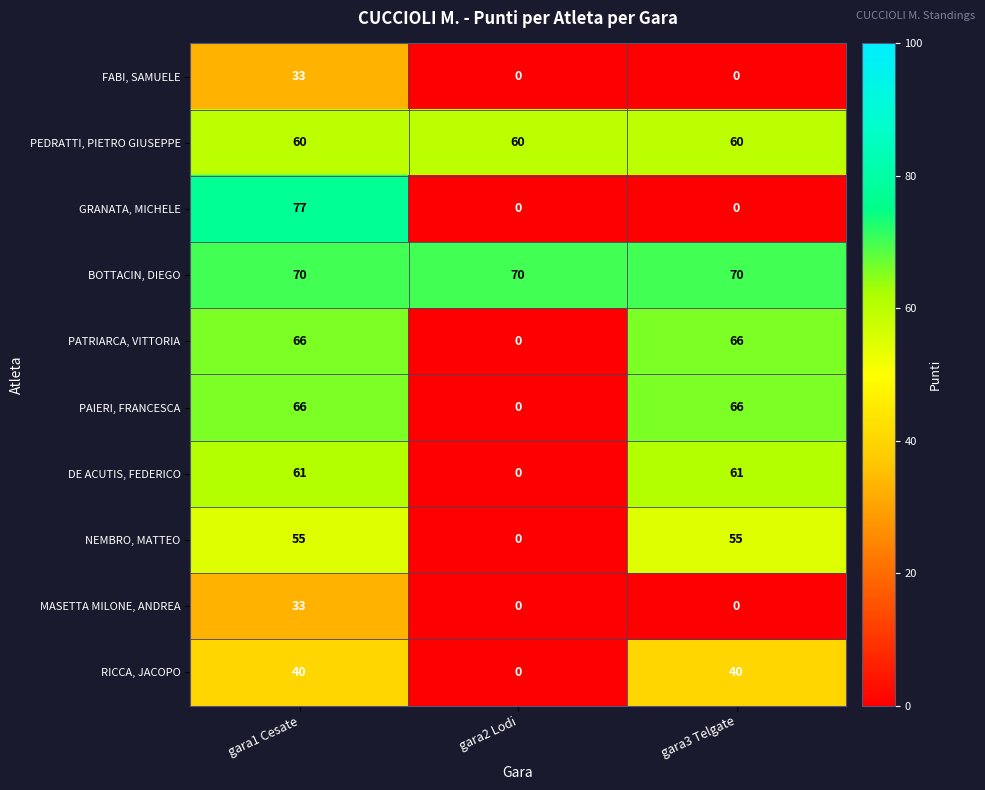

Which label corresponds to the largest value in the chart?

gara1 Cesate